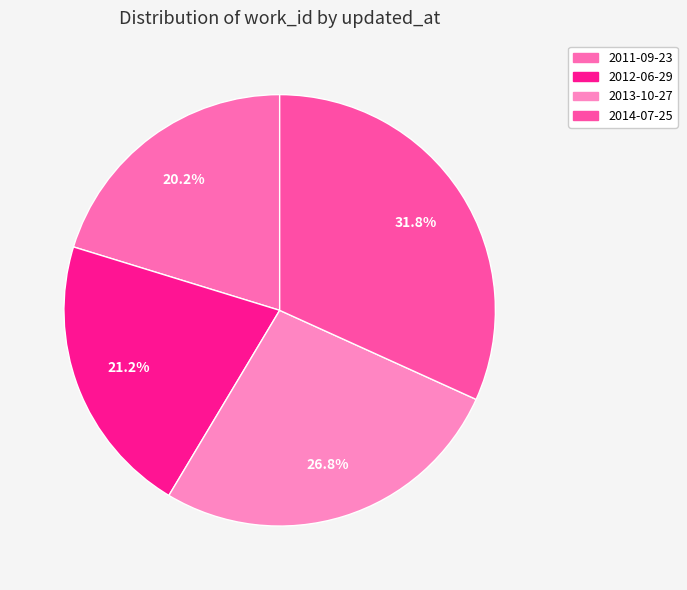

To the nearest percent, what is the difference between the largest and smallest slice percentages?

12%